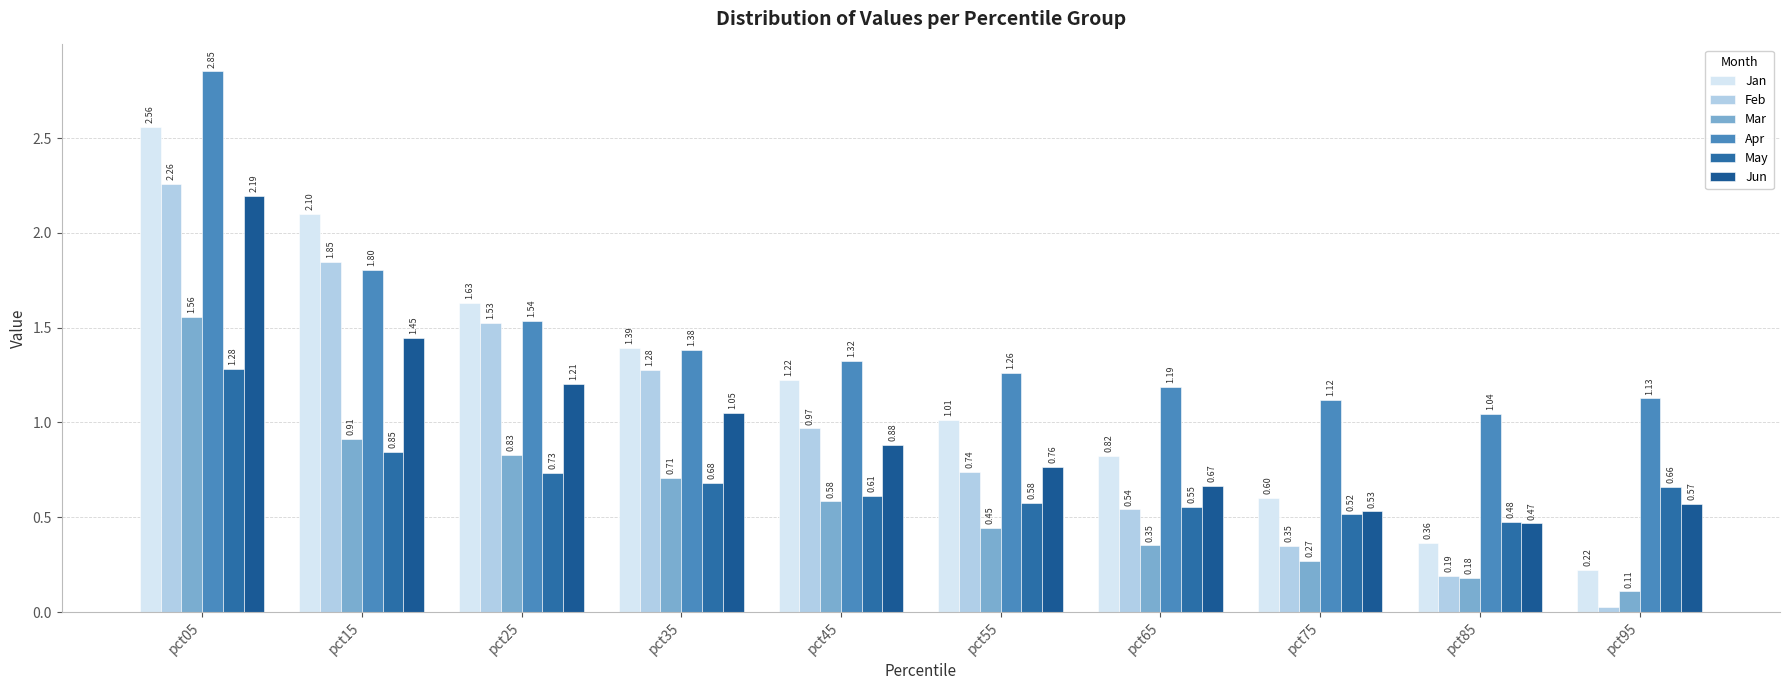

What is the greatest value displayed?

2.9